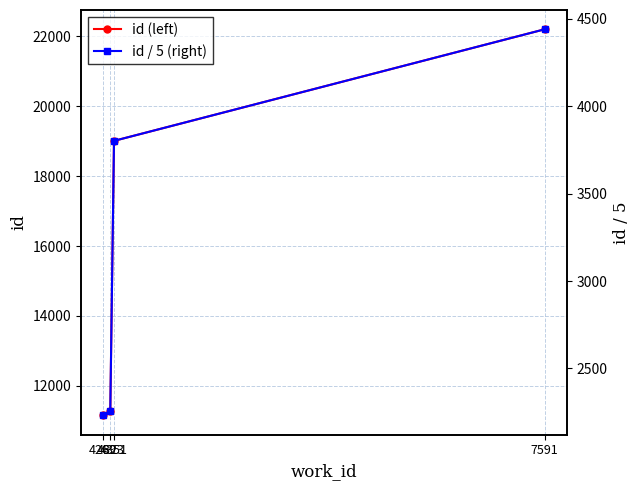

What is the sum of all id / 5 (right) values?

12729.2